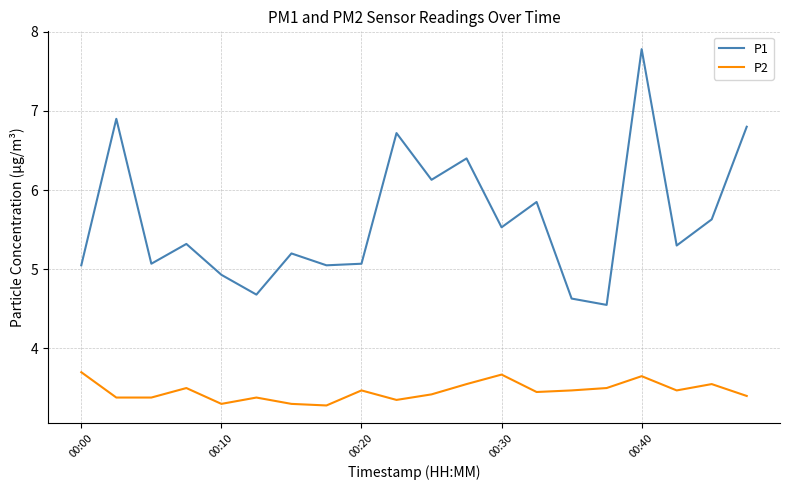

Rank the series by their maximum value, from highest to lowest.

P1, P2